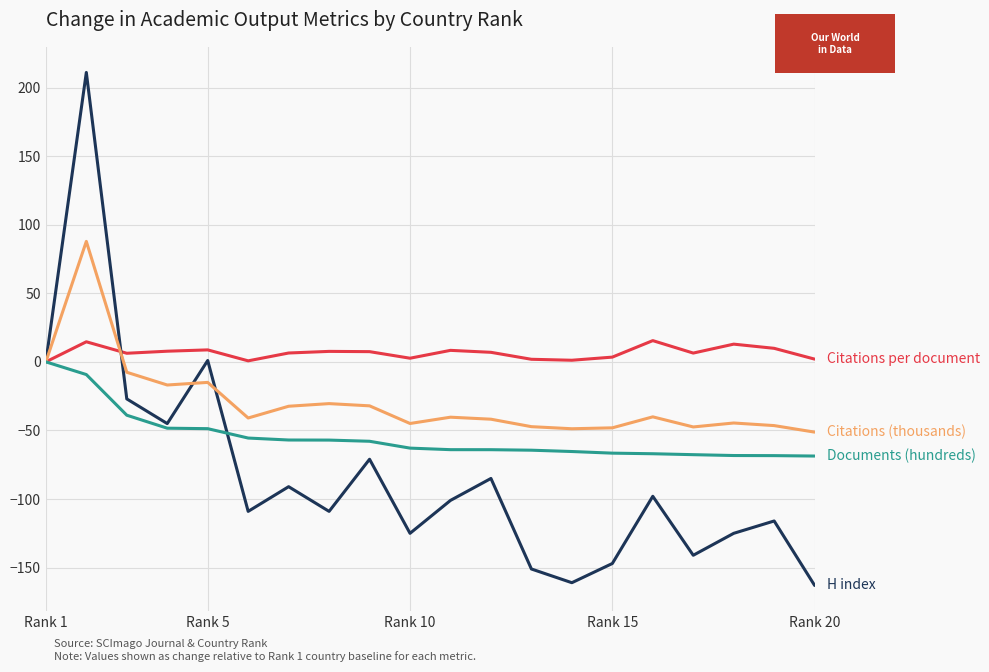

What is the greatest value displayed?

211.0